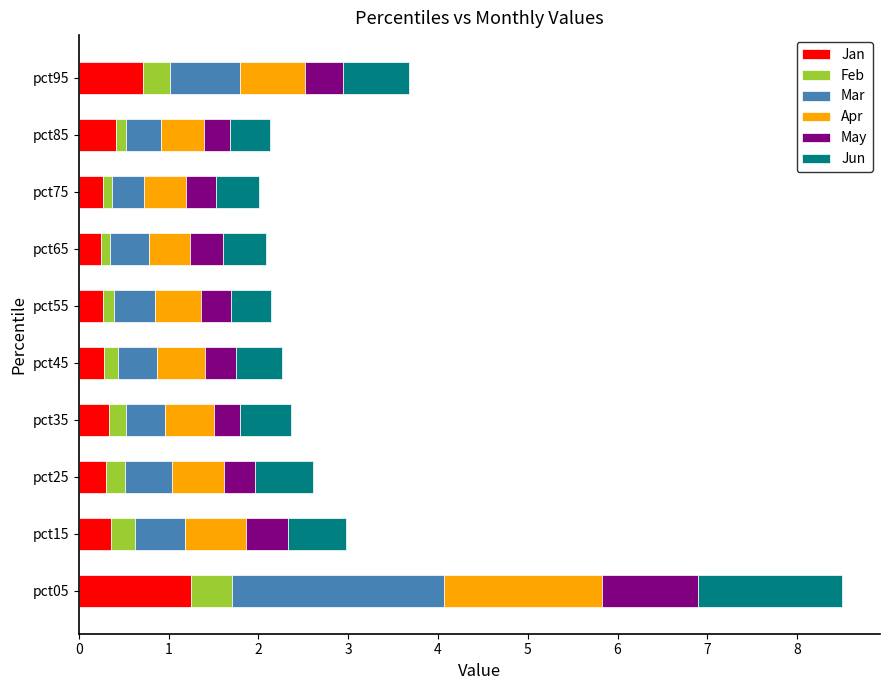

At which label does Jan reach its peak?

pct05